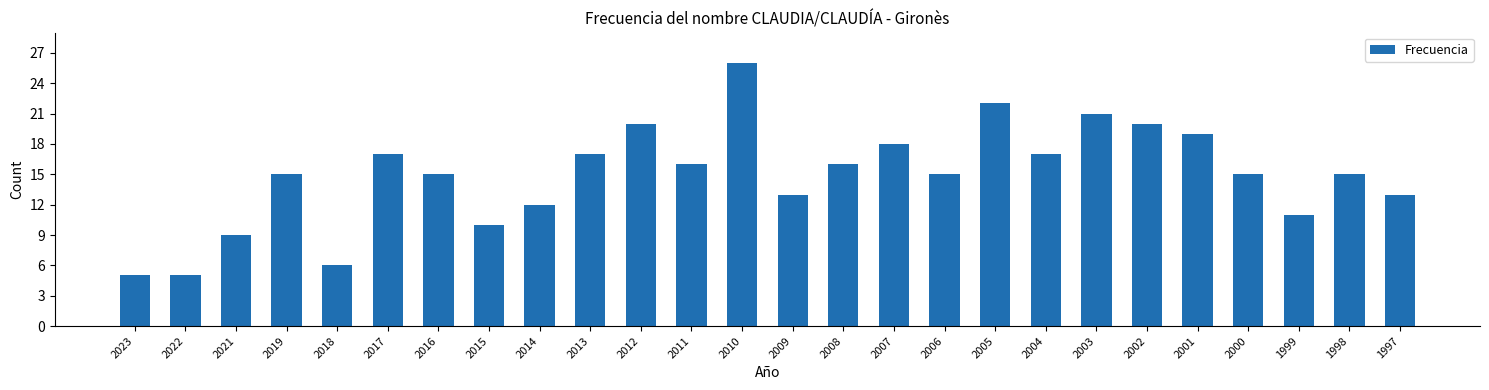

Reading right to left, what are all the values shown in this chart?

1997=13	1998=15	1999=11	2000=15	2001=19	2002=20	2003=21	2004=17	2005=22	2006=15	2007=18	2008=16	2009=13	2010=26	2011=16	2012=20	2013=17	2014=12	2015=10	2016=15	2017=17	2018=6	2019=15	2021=9	2022=5	2023=5